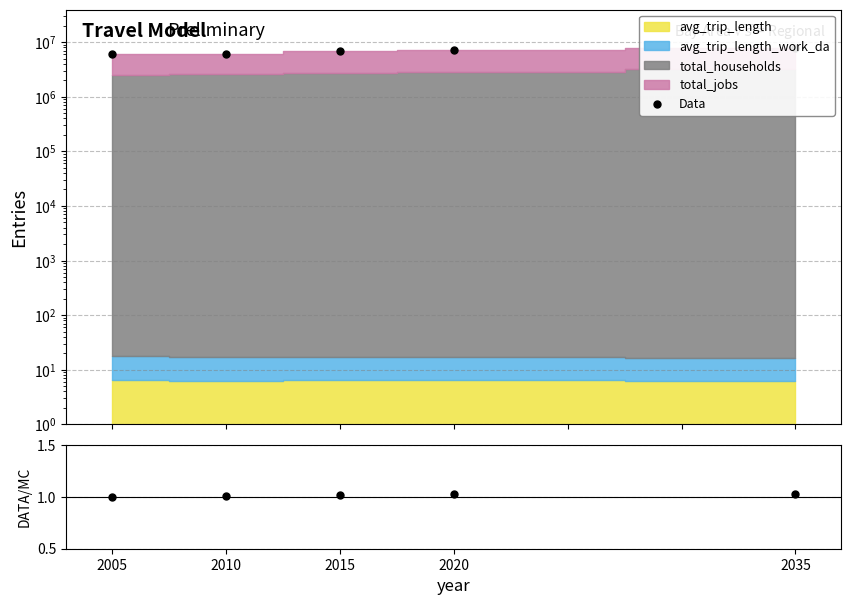

Which has a higher value, 2015 or 2010?

2015